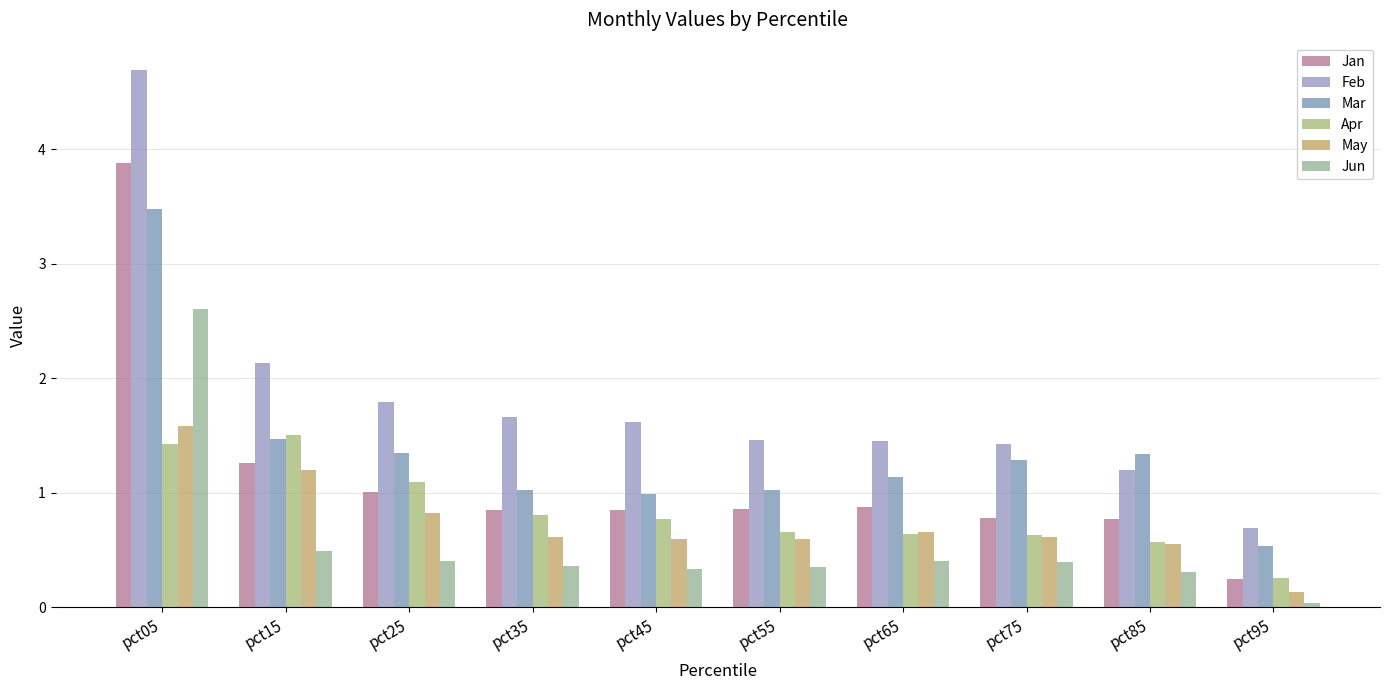

Is it true that Apr equals 0.3 at pct35?

False